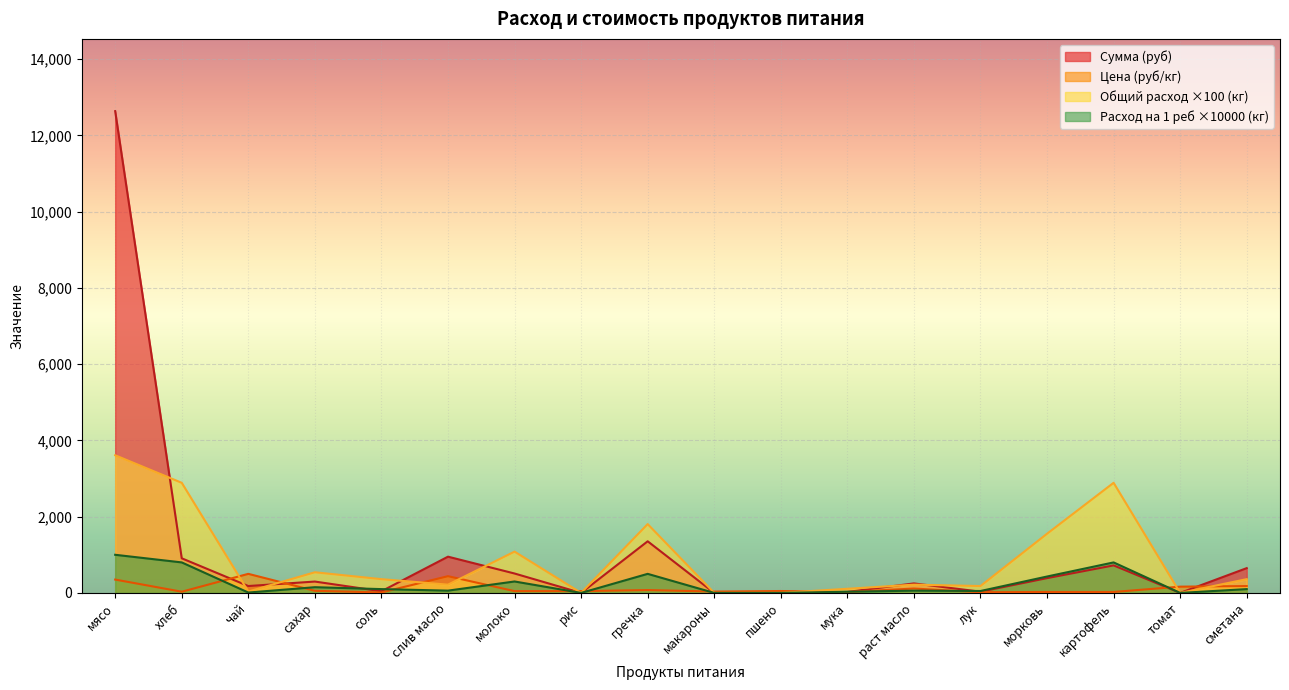

Rank the series by their maximum value, from lowest to highest.

Цена (руб/кг), Расход на 1 реб ×10000 (кг), Общий расход ×100 (кг), Сумма (руб)